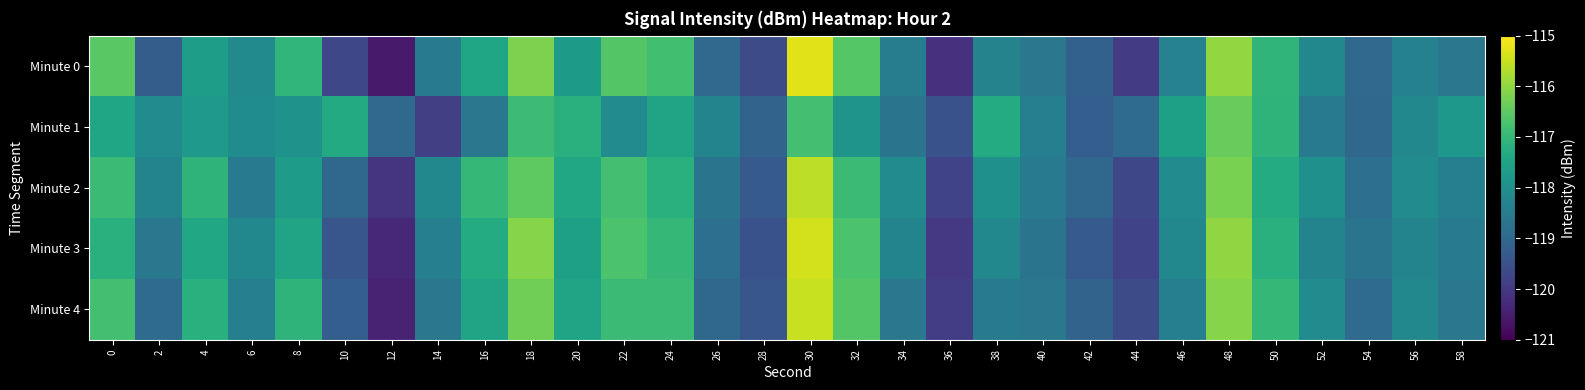

What is the difference between the highest and lowest values at 18?

0.8